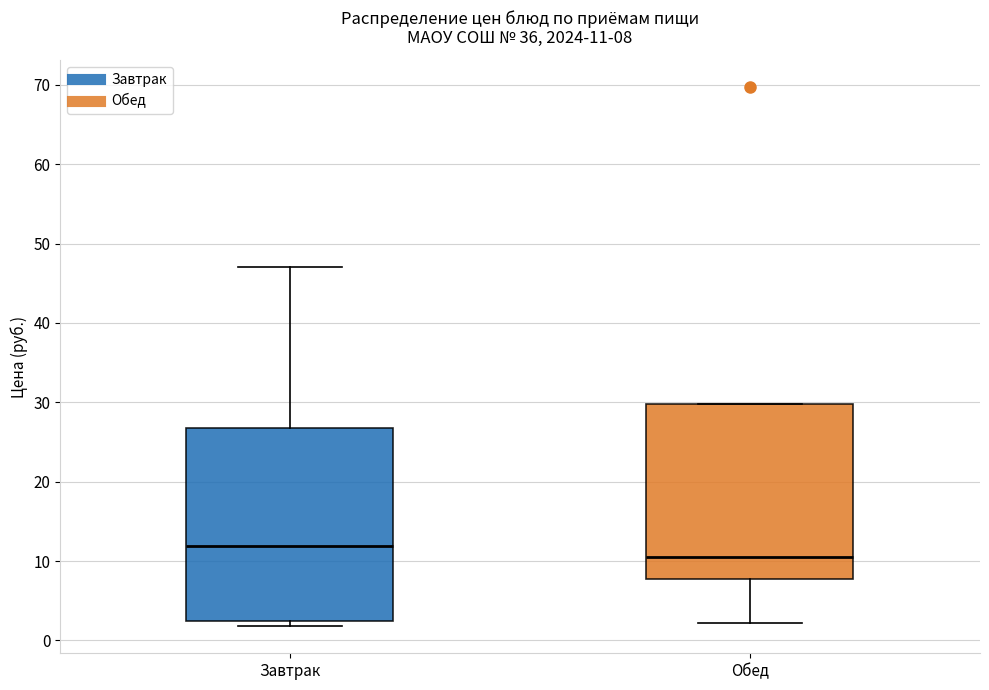

Comparing the boxes themselves (not the whiskers), which one is the tallest?

Завтрак